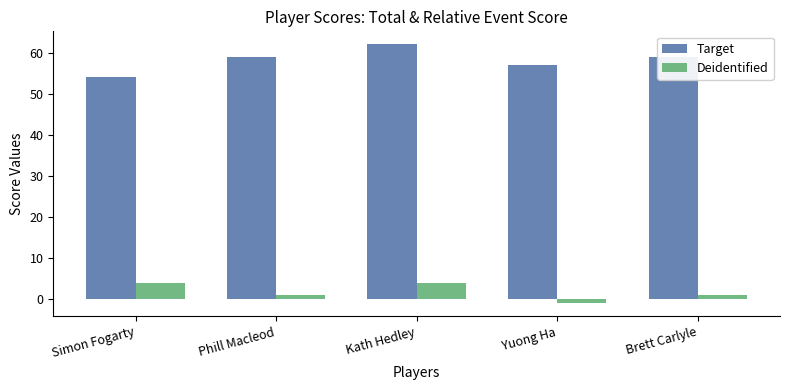

At how many categories does at least one series exceed 5?

5